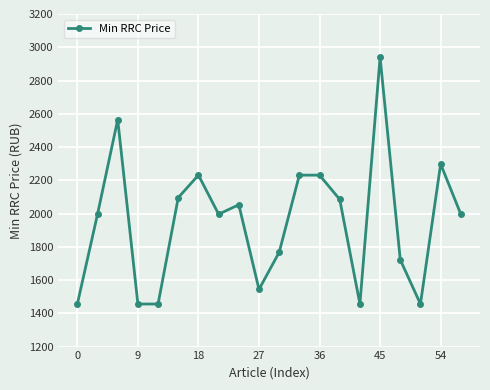

What is the average value?

1952